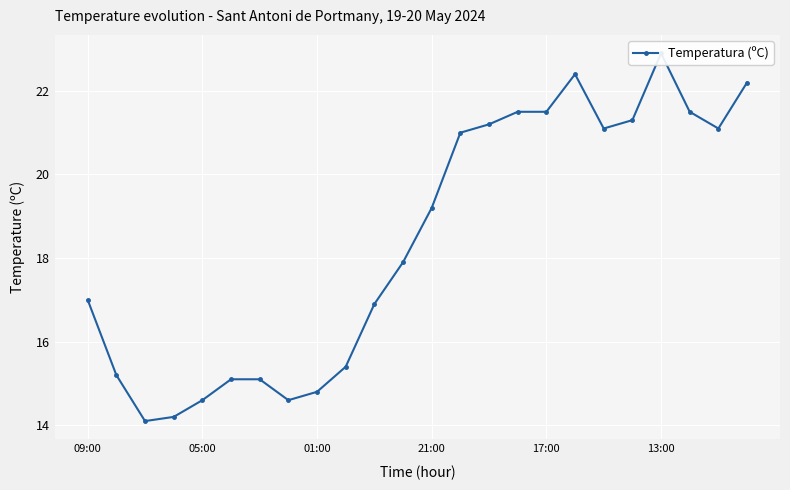

What is the average value?

18.4